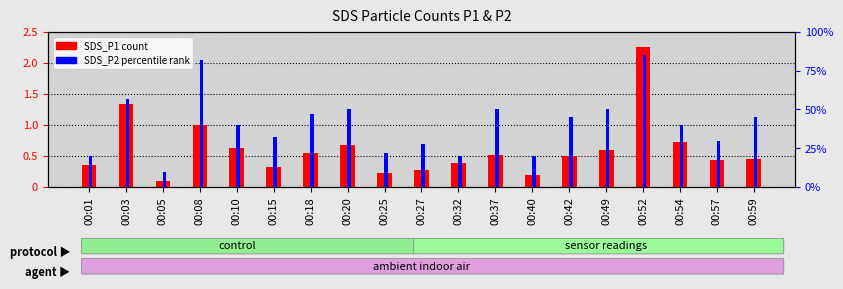

Rank the series at 00:42 from highest to lowest value.

SDS_P1 (count), SDS_P2 (percentile rank)